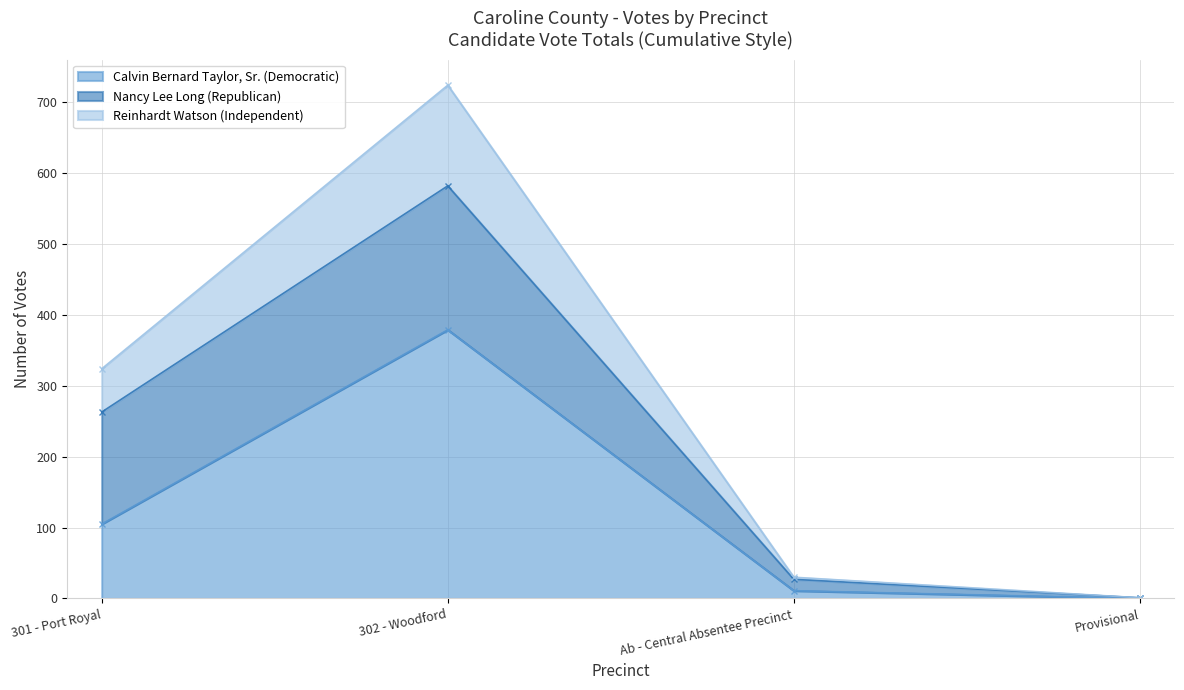

How many data points in Calvin Bernard Taylor, Sr. (Democratic) are less than 105?

2